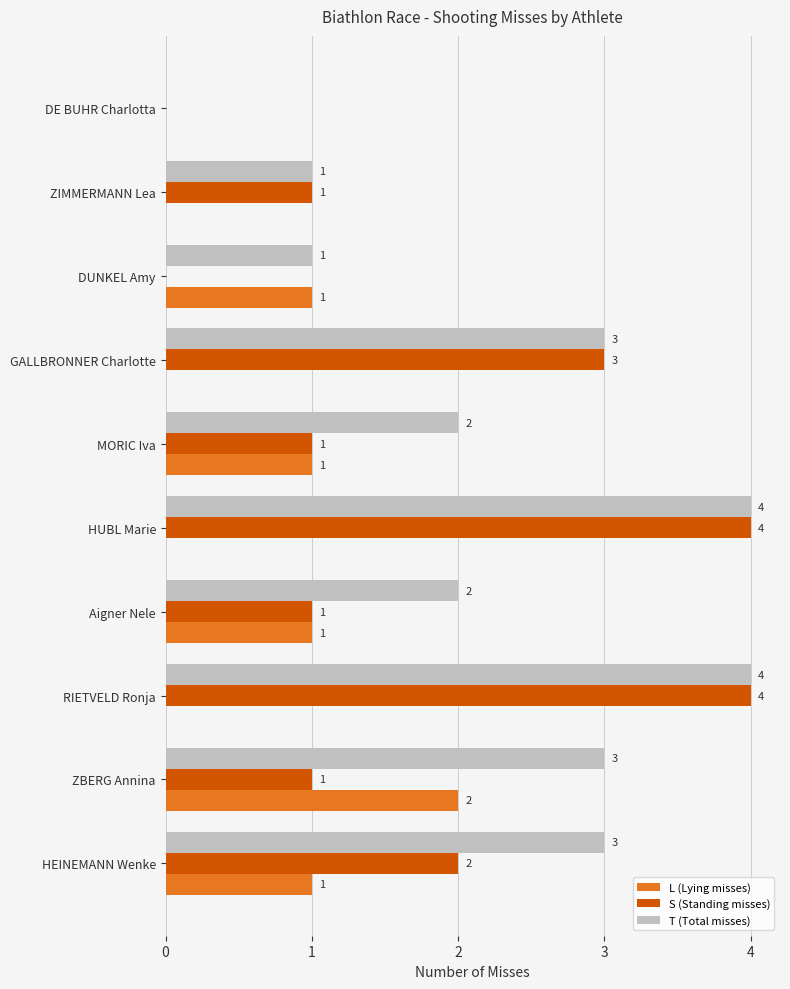

How many L (Lying misses) values are between 0 and 1?

9